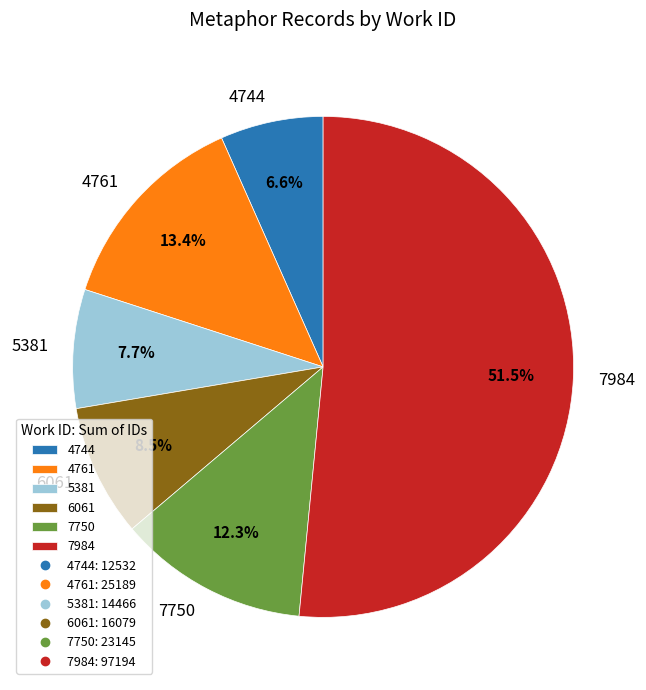

Approximately how many times larger is the value at 4761 compared to 5381?

1.7